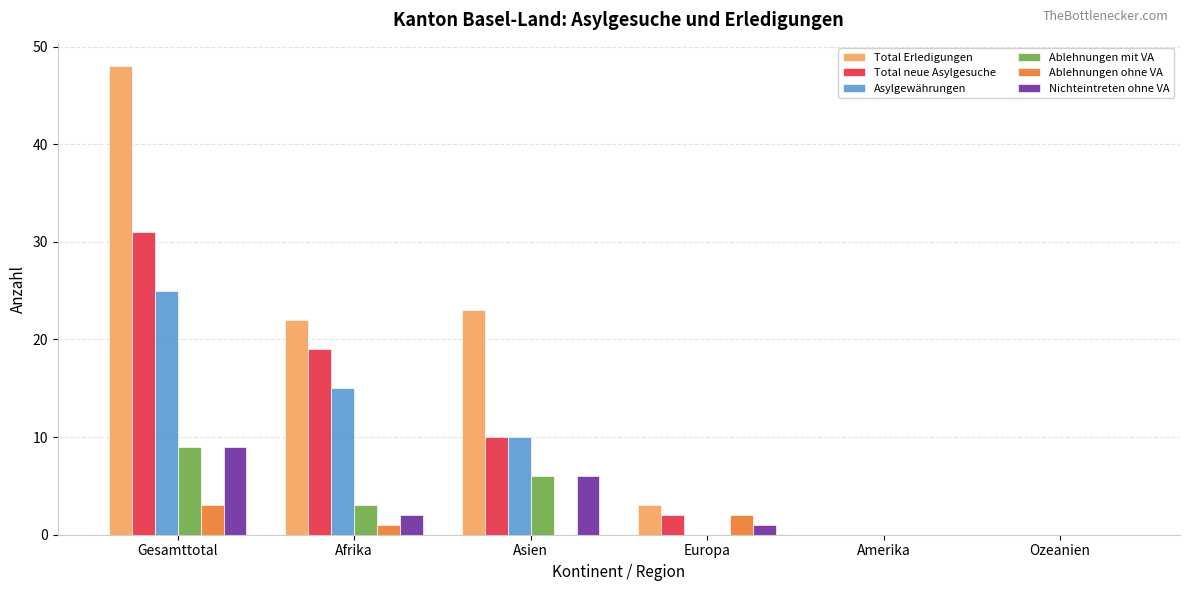

Between Gesamttotal and Afrika, which series saw the biggest shift?

Total Erledigungen